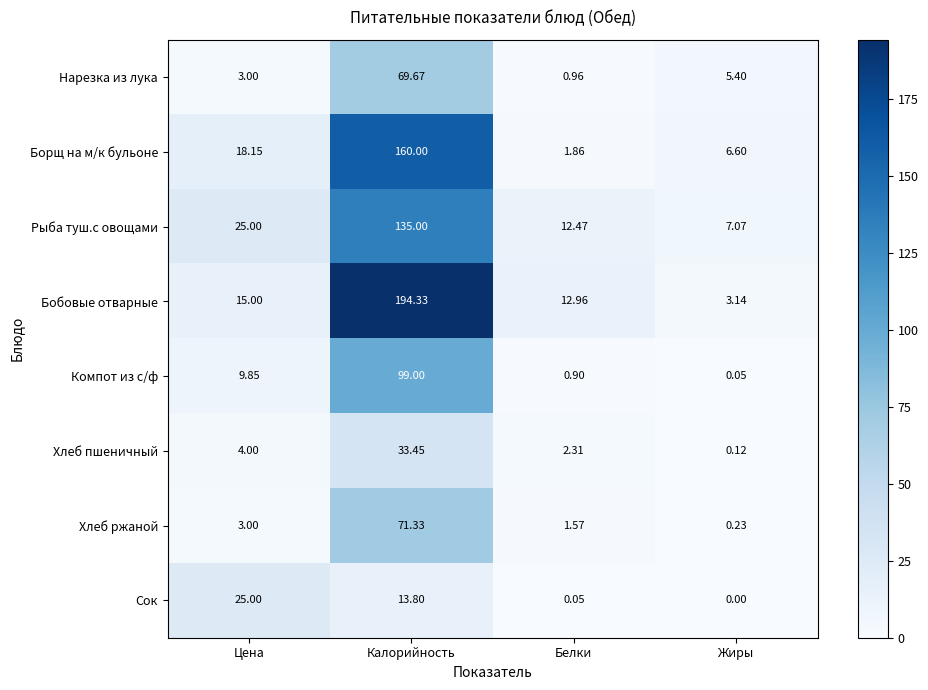

Which series has the widest spread of values?

Бобовые отварные